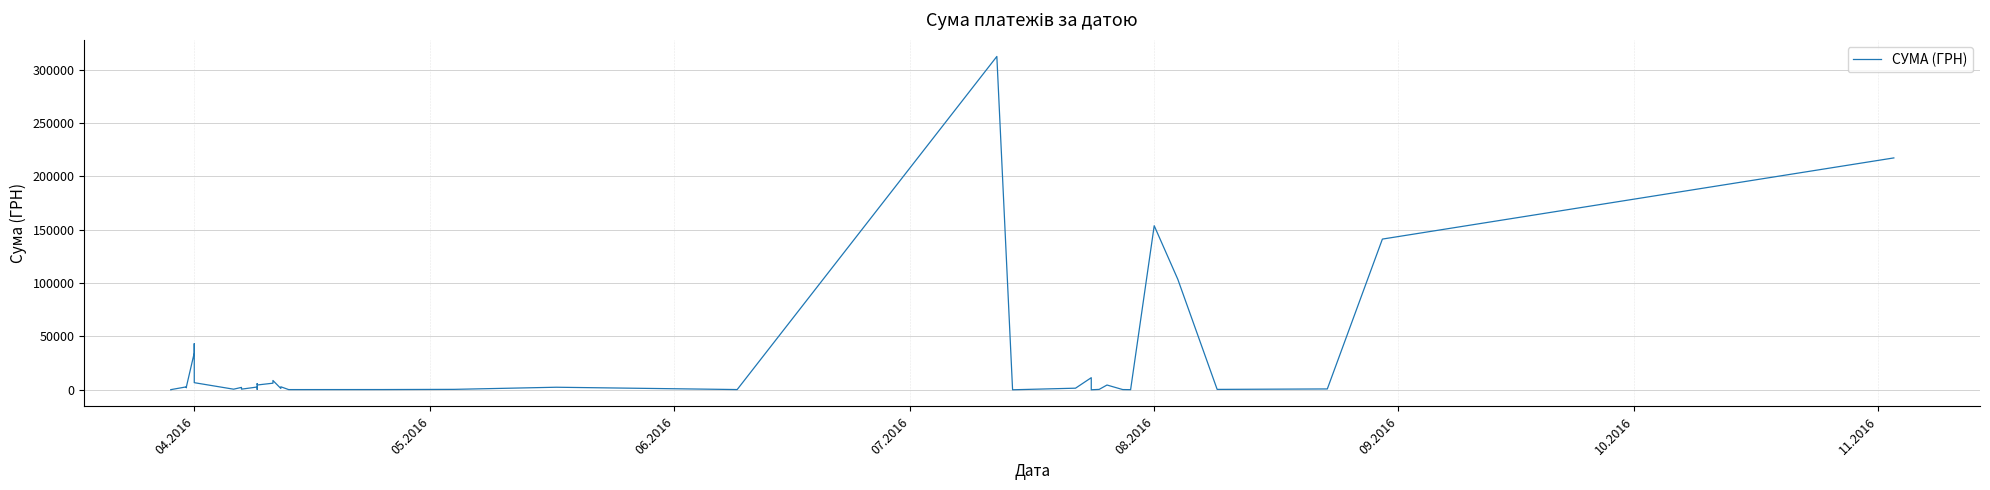

What is the difference between the maximum and second lowest values?

312513.0